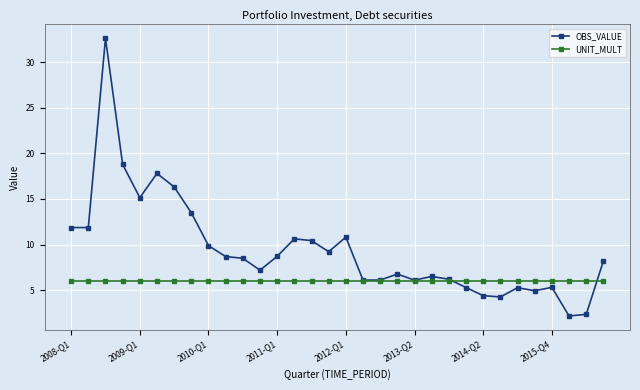

List the series in order of their overall mean, lowest first.

UNIT_MULT, OBS_VALUE